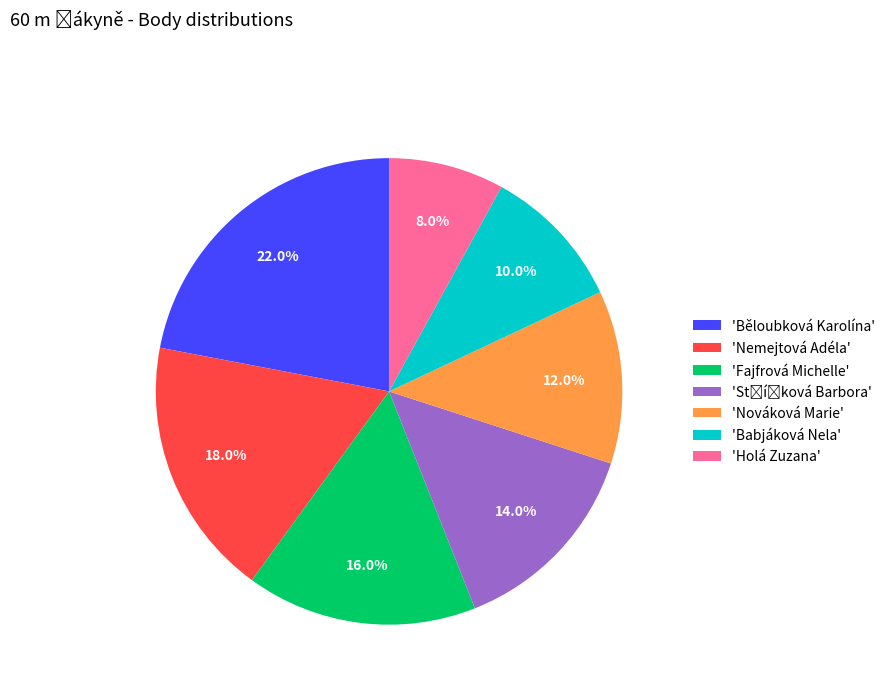

What is the smallest slice in the pie chart?

'Holá Zuzana'